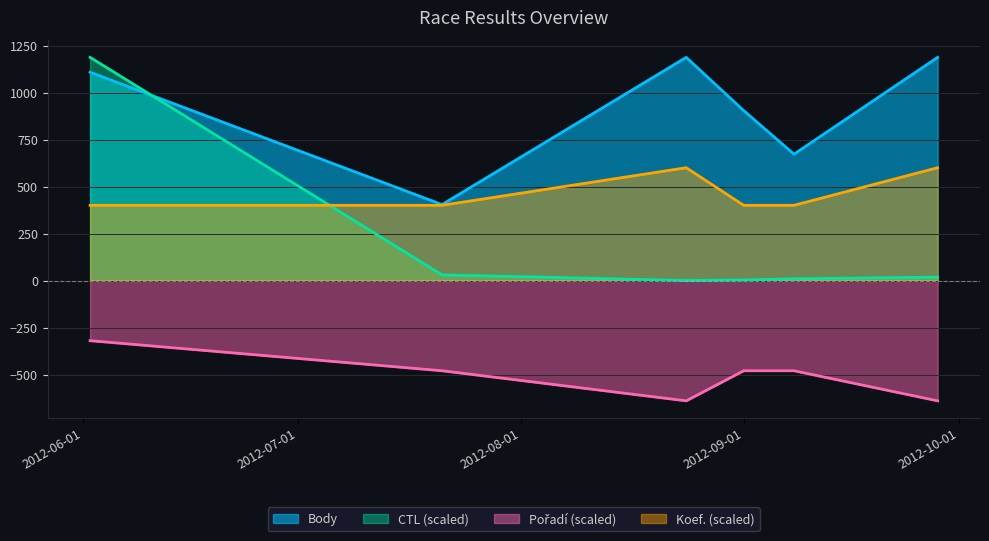

List the series in order of their overall mean, highest first.

Body, Koef., CTL, Pořadí